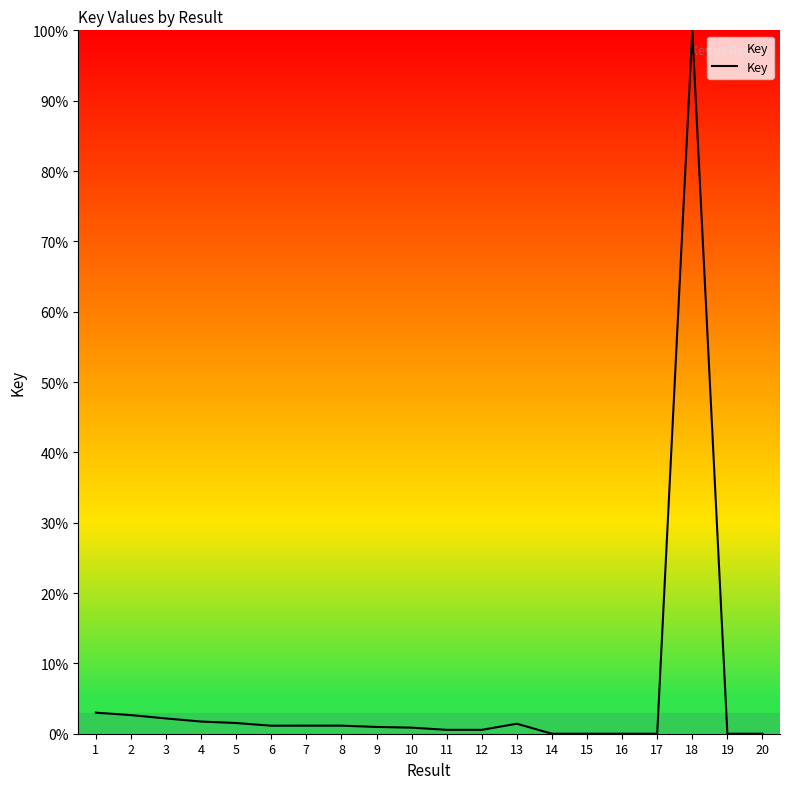

How many distinct data groups are displayed?

1